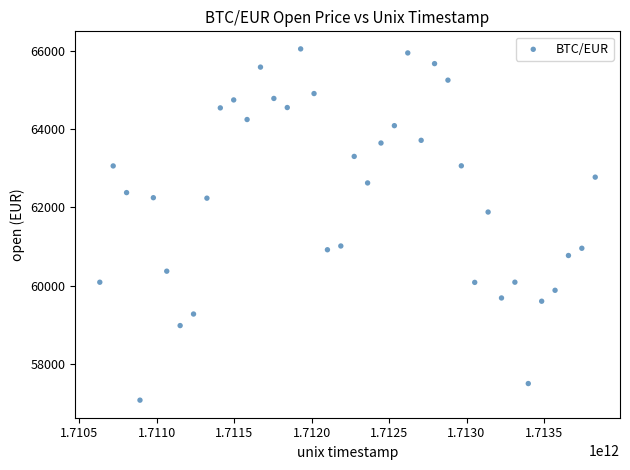

What Y value in the scatter plot is closest to 61559?

61878